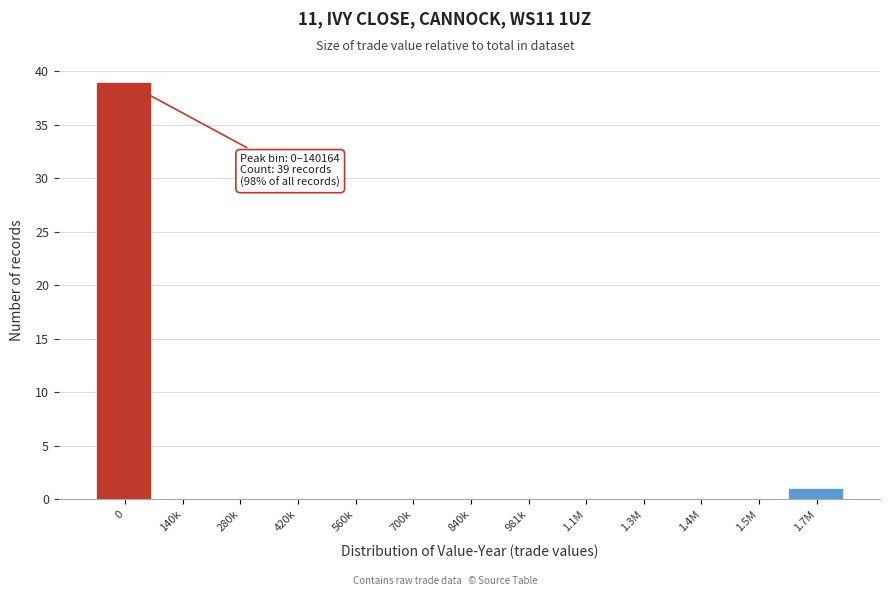

Reading right to left, list all the values displayed in this chart.

1.7M=1	1.5M=0	1.4M=0	1.3M=0	1.1M=0	981k=0	840k=0	700k=0	560k=0	420k=0	280k=0	140k=0	0=39